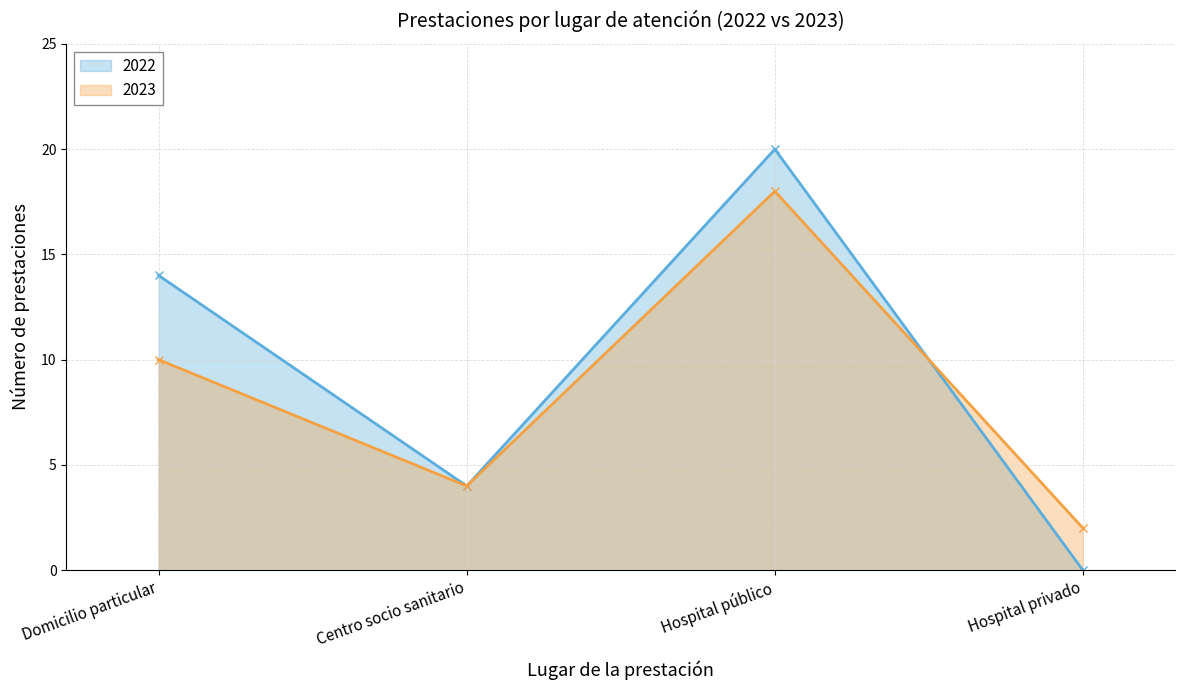

Which has a higher value, Domicilio particular or Hospital privado?

Domicilio particular